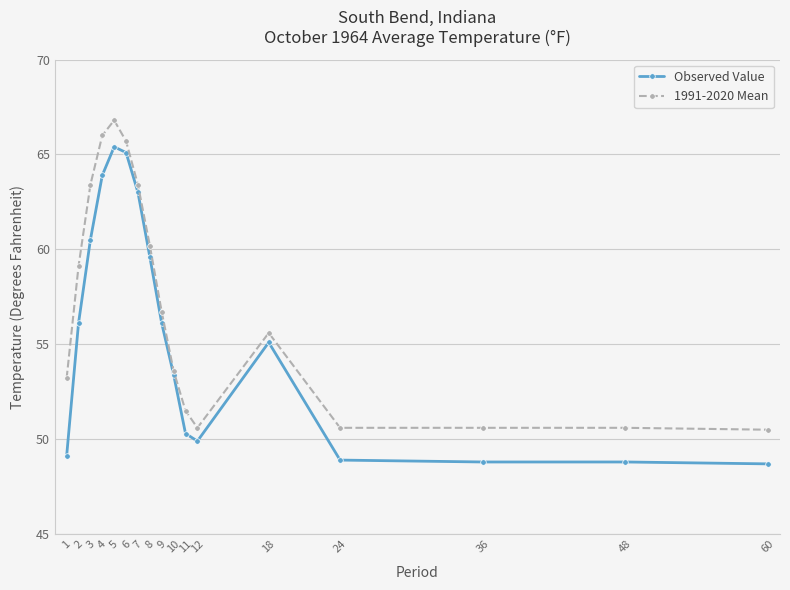

Is the value of Observed Value at 9 greater than the value of 1991-2020 Mean at 5?

No